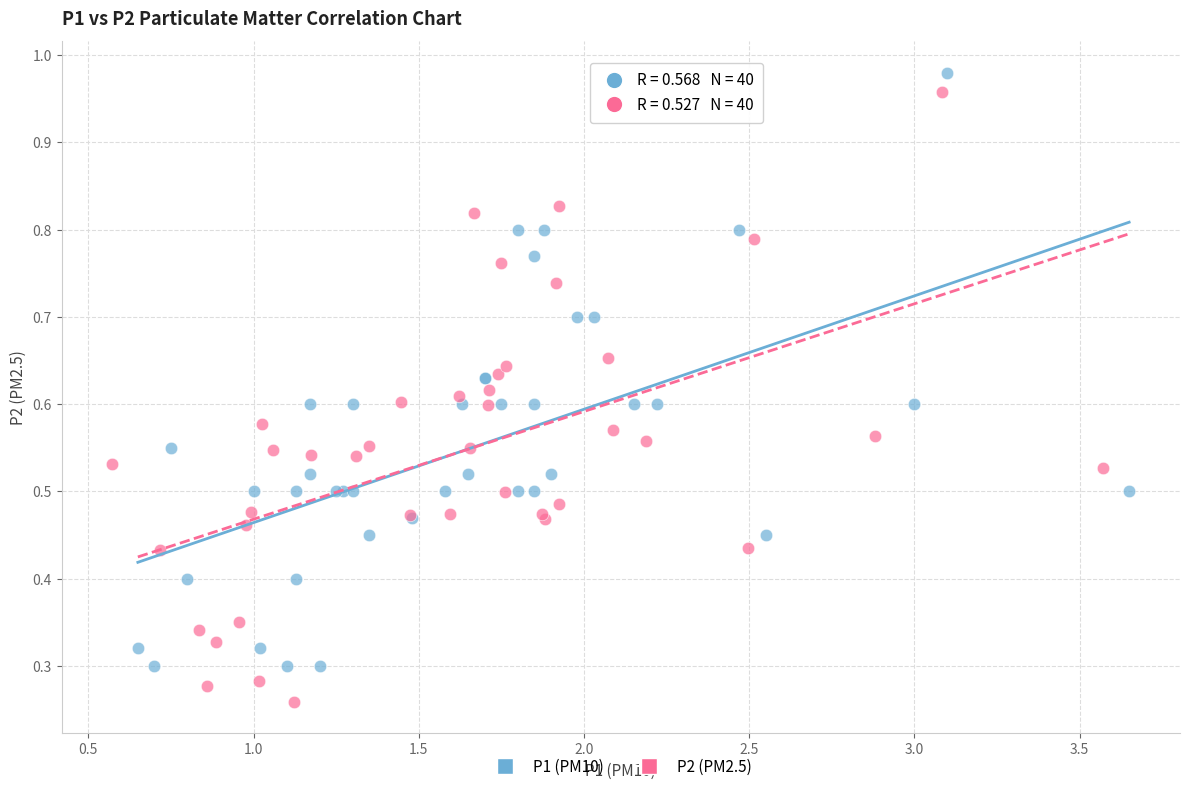

Which series has the largest Y range (max minus min)?

P2 (PM2.5)